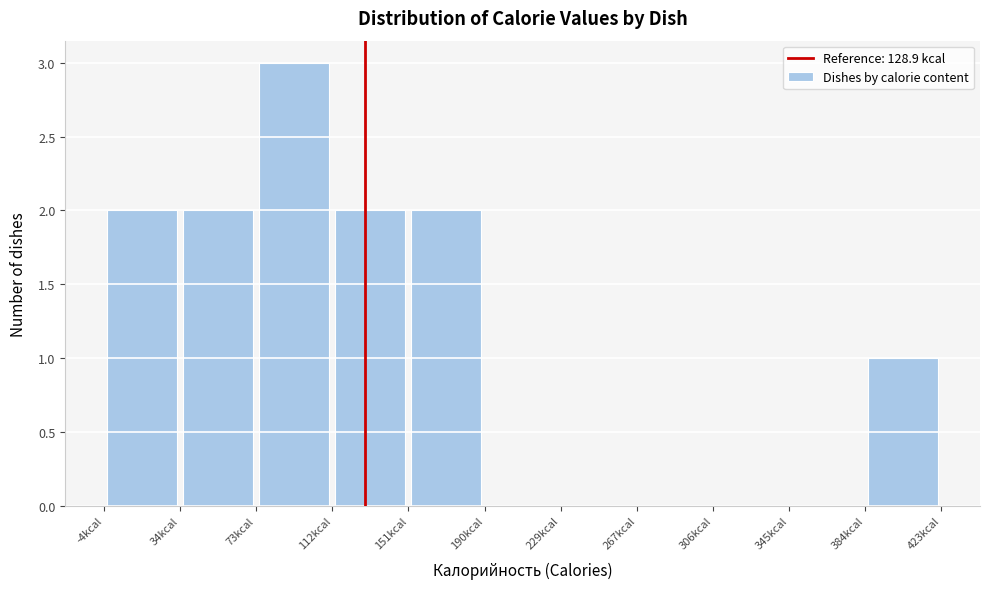

How tall is the bar that spans 110 to 150 on the x-axis? Neither the bar edges nor the heights are printed on the chart, so give them approximately, as read against the axes.

2